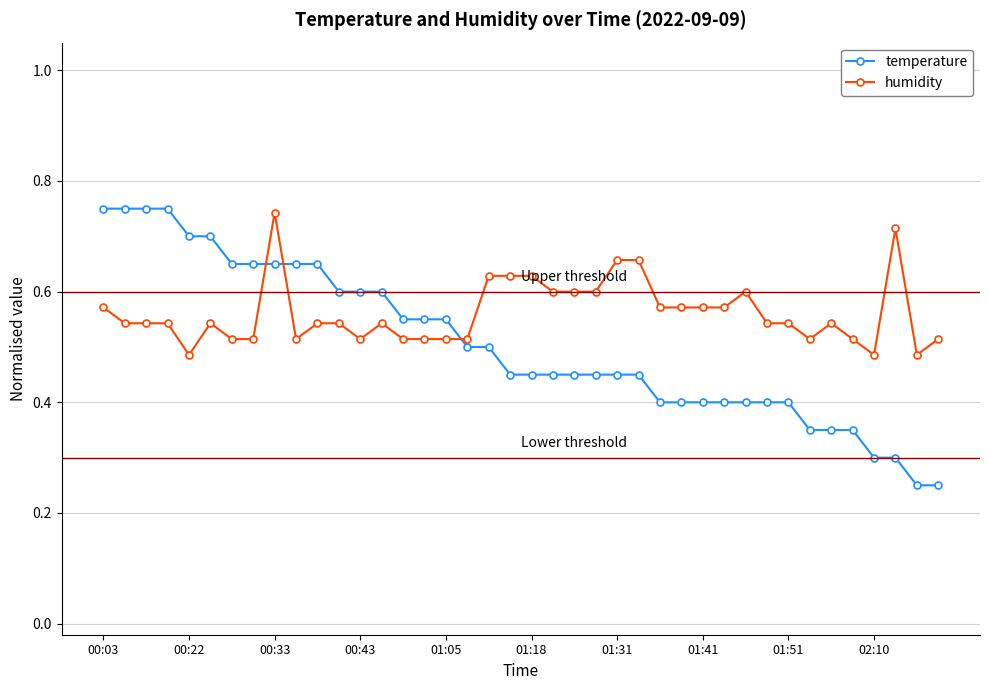

Which series has the largest range (max minus min)?

temperature